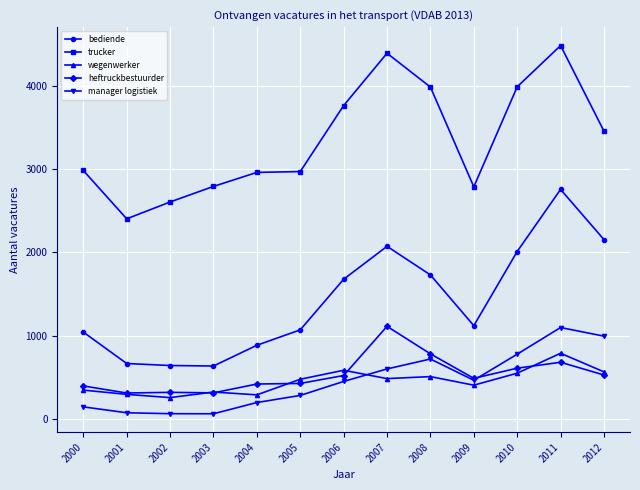

True or false: bediende has more than 0 points higher than both neighbors.

True